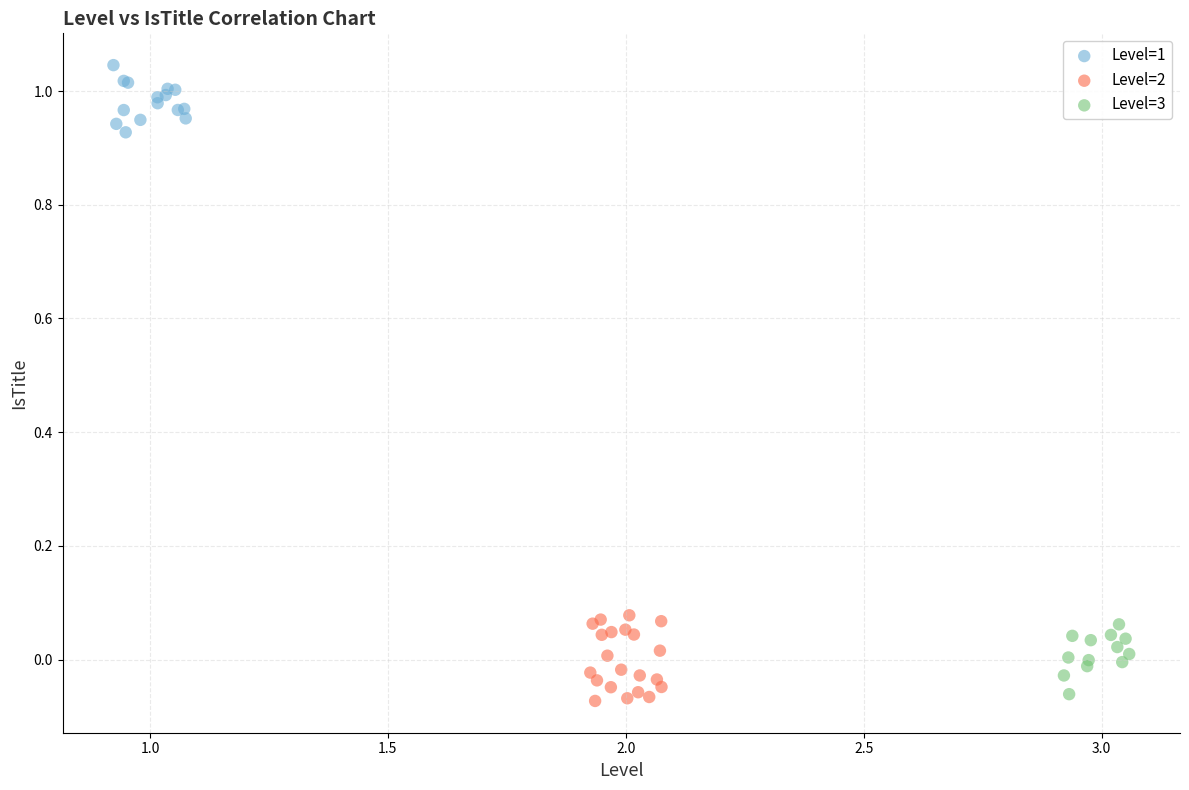

What are all the series names shown in the legend?

Level=1, Level=2, Level=3